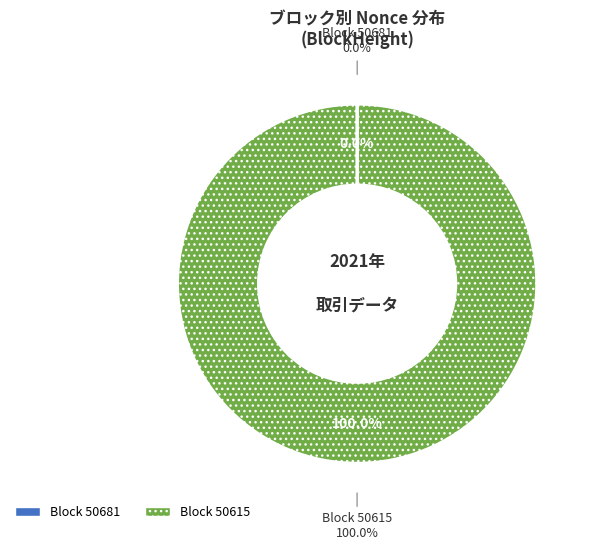

Which slice is the smallest?

50681